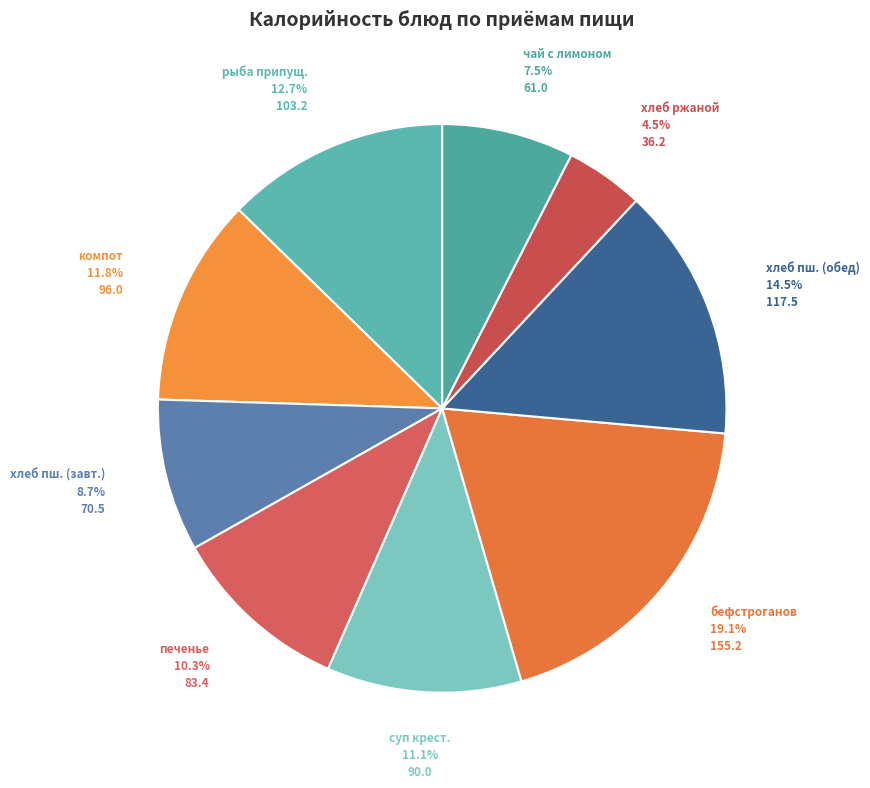

Count the number of slices in the pie.

9